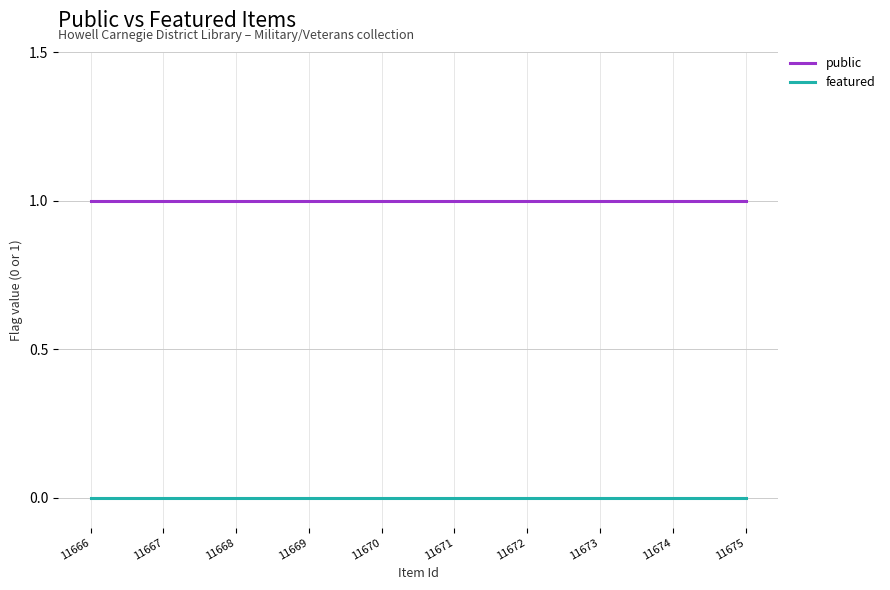

Does the chart display data point markers on the line(s)?

No